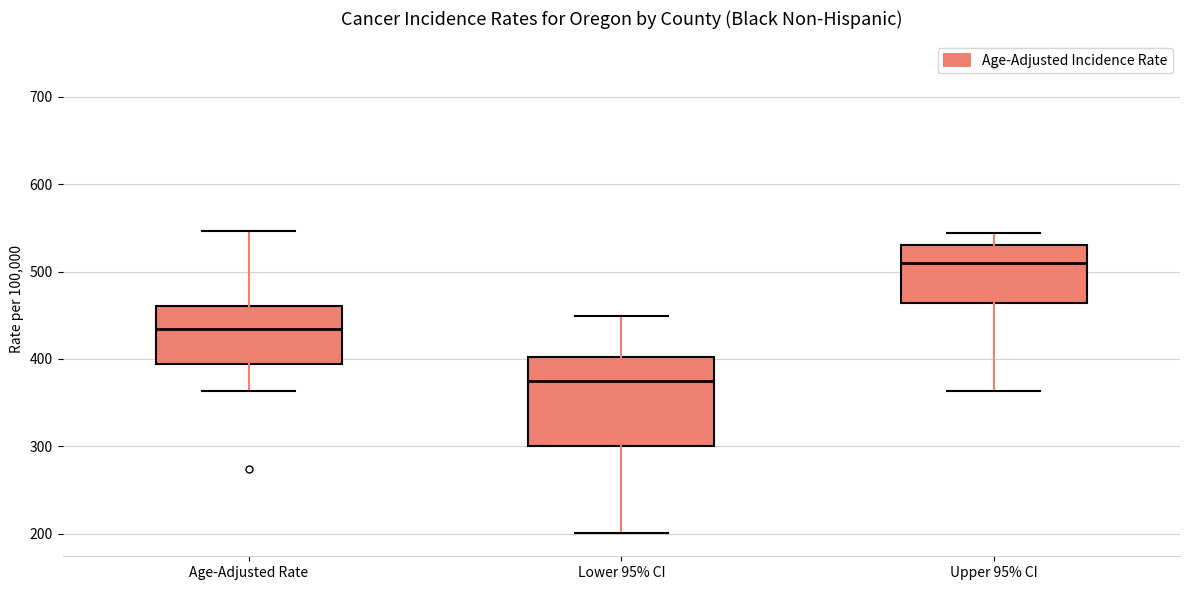

Comparing the boxes themselves (not the whiskers), which one is the tallest?

Lower 95% CI